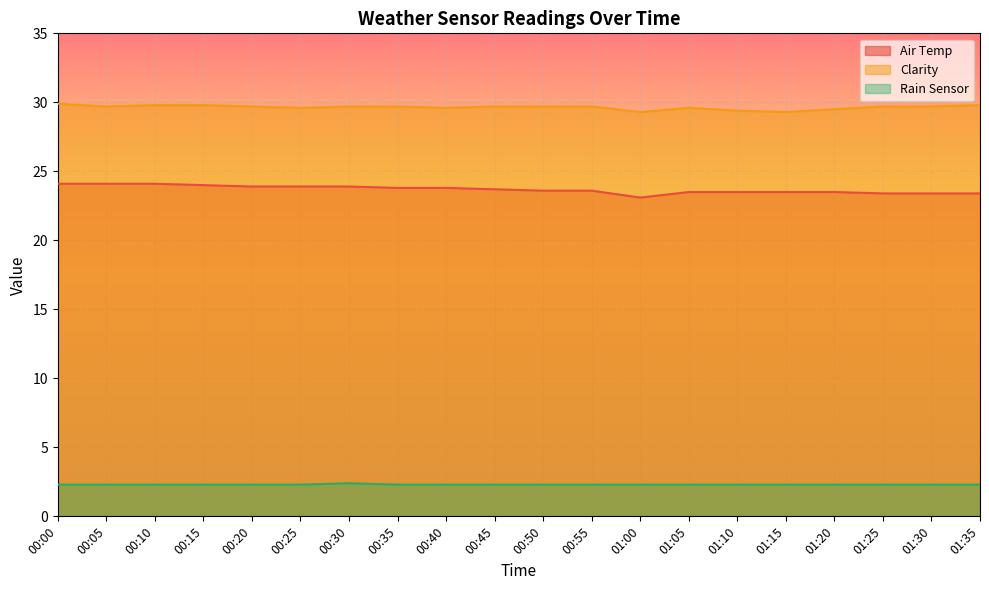

What is the difference between the Clarity values at 00:55 and 00:40?

0.1